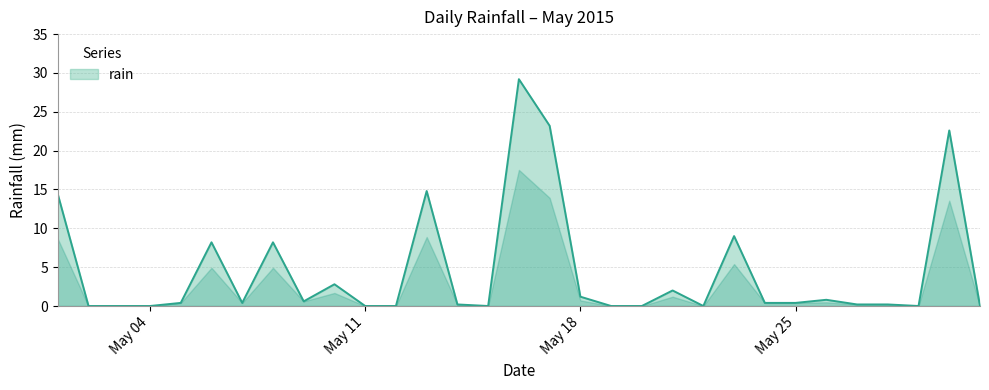

What is the difference between the maximum and minimum values?

29.2